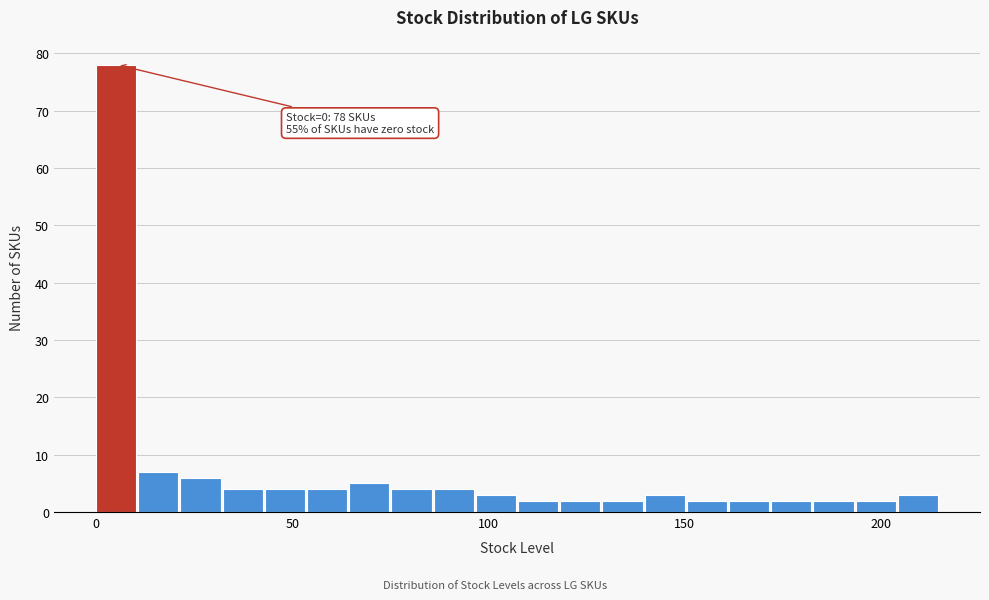

Read against the x-axis, roughly where is the centre of the tallest bar?

5